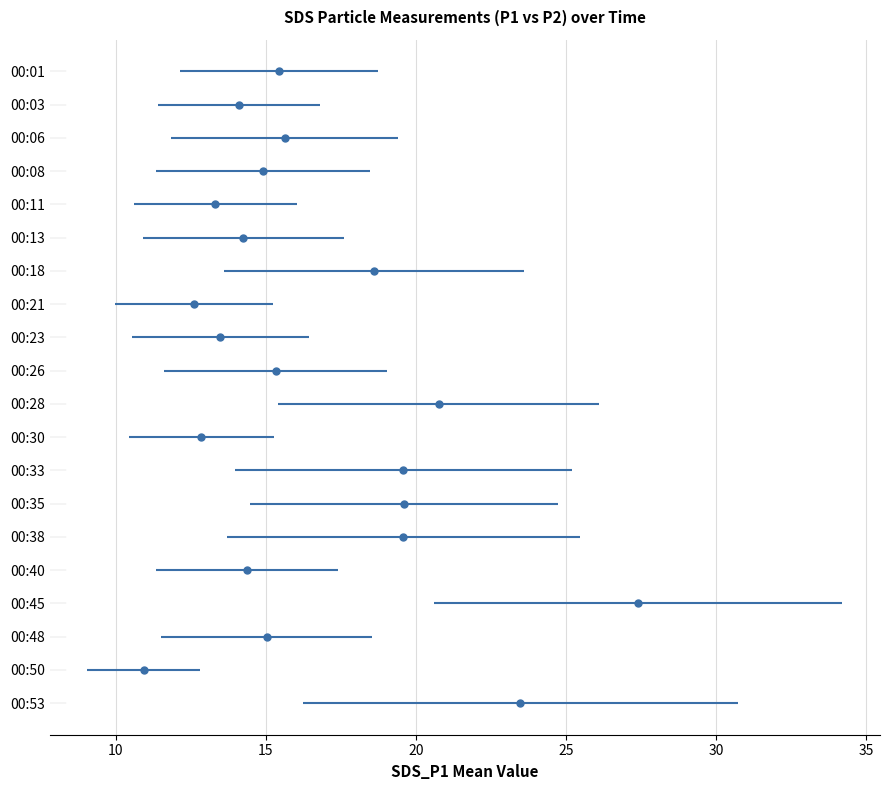

Reading left to right, transcribe all the data shown in this chart.

SDS_P1: 15.4	14.1	15.6	14.9	13.3	14.2	18.6	12.6	13.5	15.3	20.8	12.8	19.6	19.6	19.6	14.4	27.4	15.0	10.9	23.5
SDS_P2: 8.8	8.7	8.1	7.8	7.9	7.5	8.6	7.3	7.6	7.9	10.1	8.0	8.3	9.3	7.8	8.3	13.8	8.0	7.2	9.0